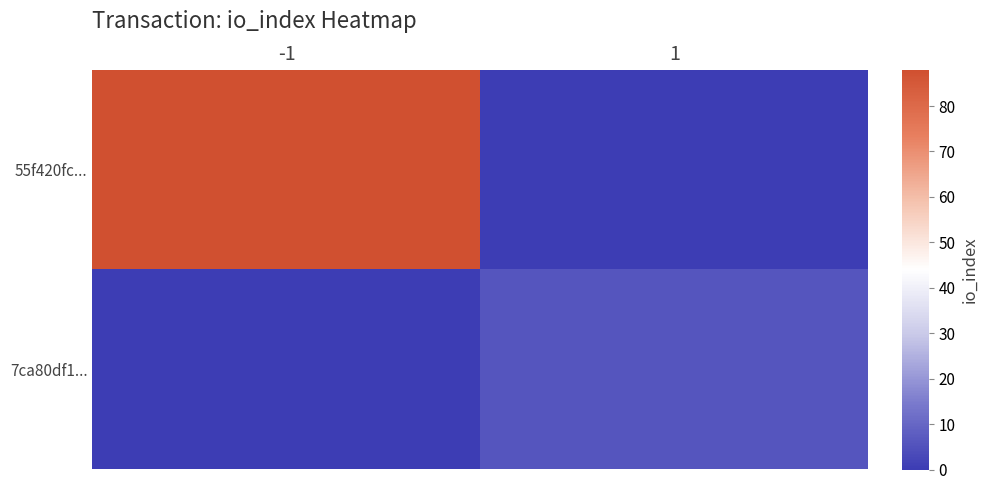

What is the difference between the highest and lowest values at 1?

6